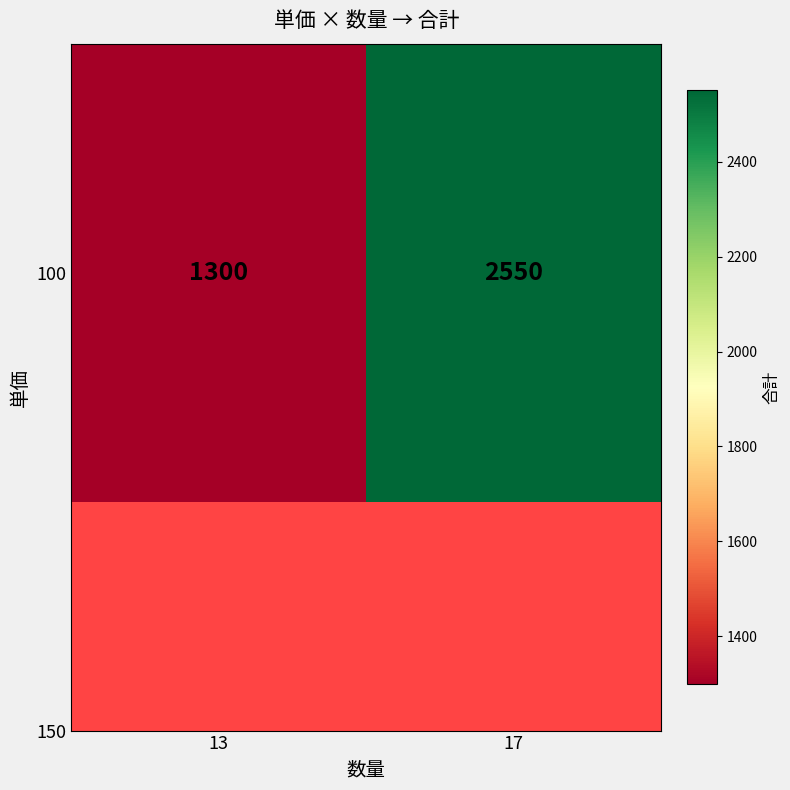

Which has a higher value, 17 or 13?

17